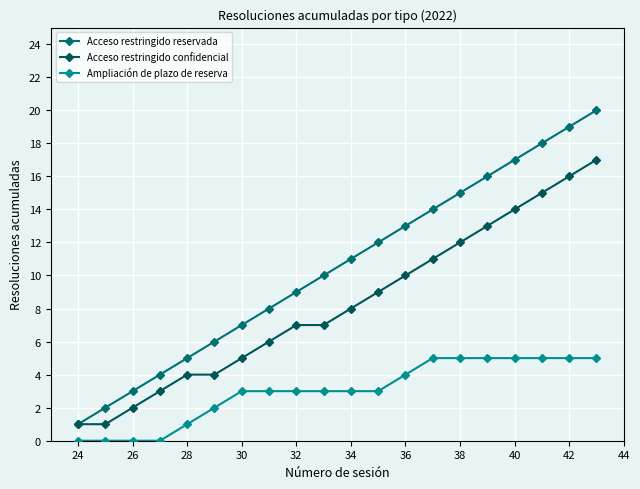

Rank the series by their average value, from highest to lowest.

Acceso restringido reservada, Acceso restringido confidencial, Ampliación de plazo de reserva